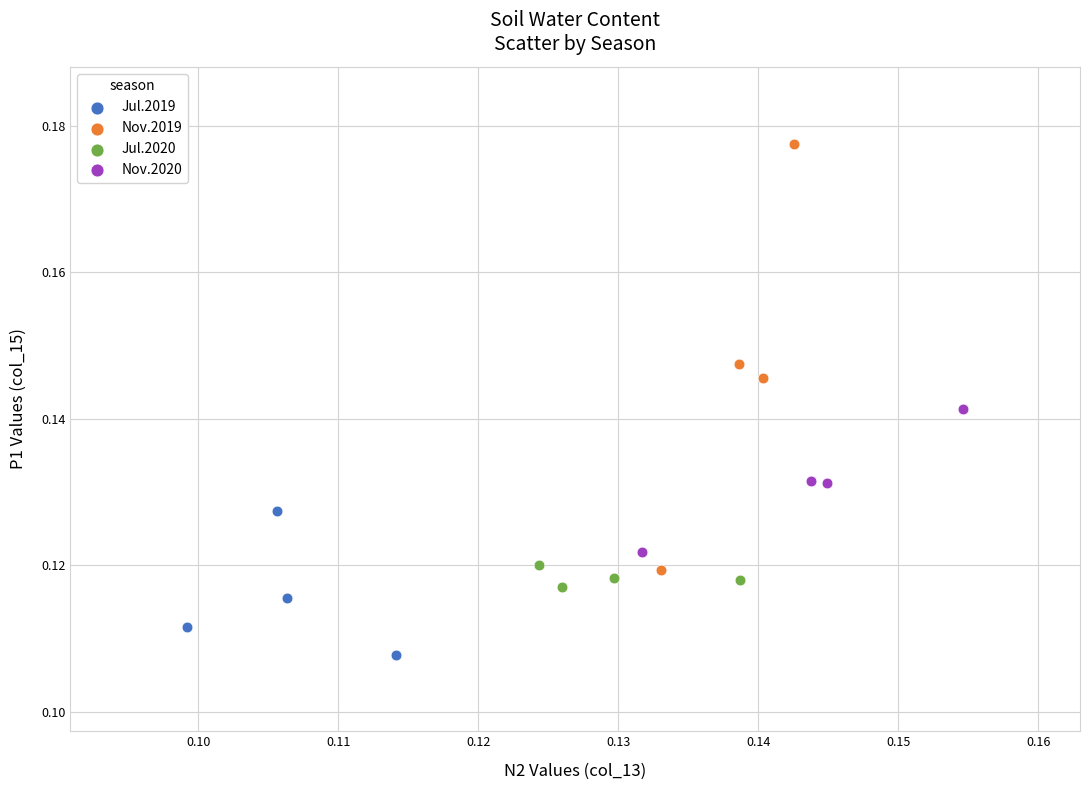

Which series reaches the maximum Y coordinate?

Nov.2019